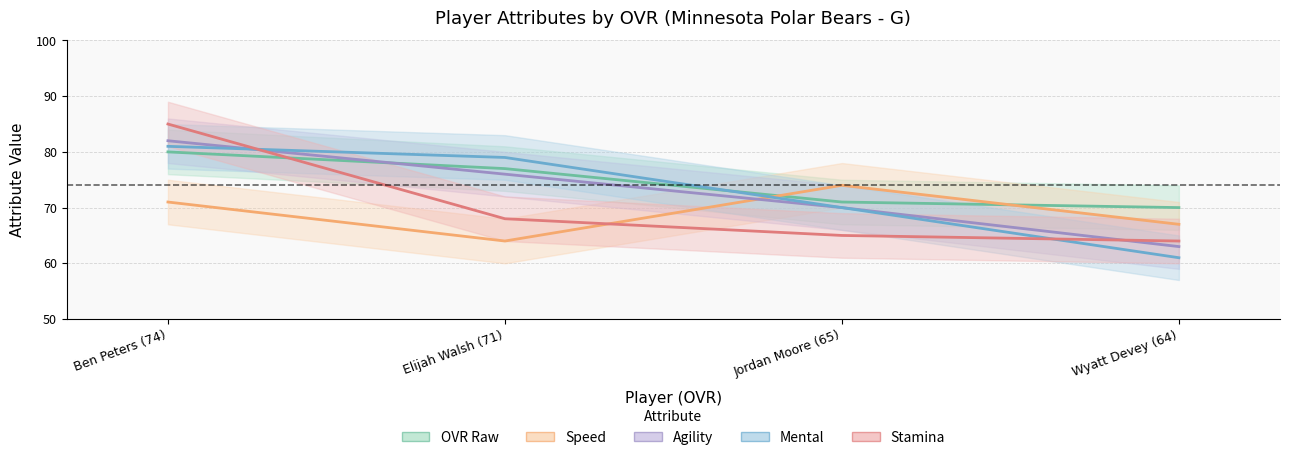

Rank the series by their maximum value, from highest to lowest.

stamina, agility, mental, ovr_raw, speed